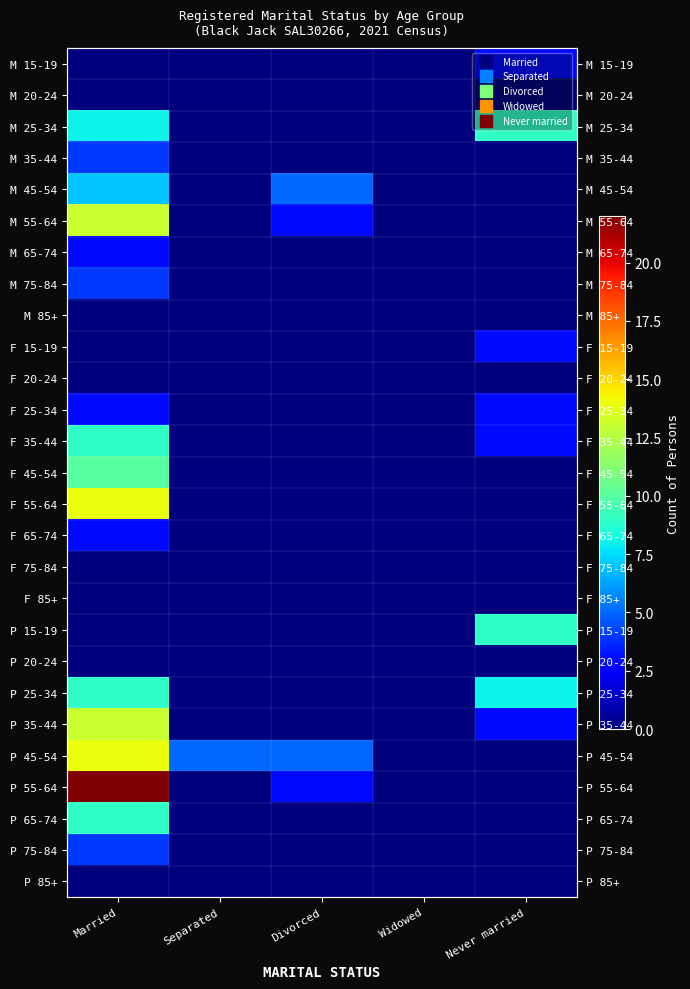

Count the M 35-44 values in the range 0 to 1.

4